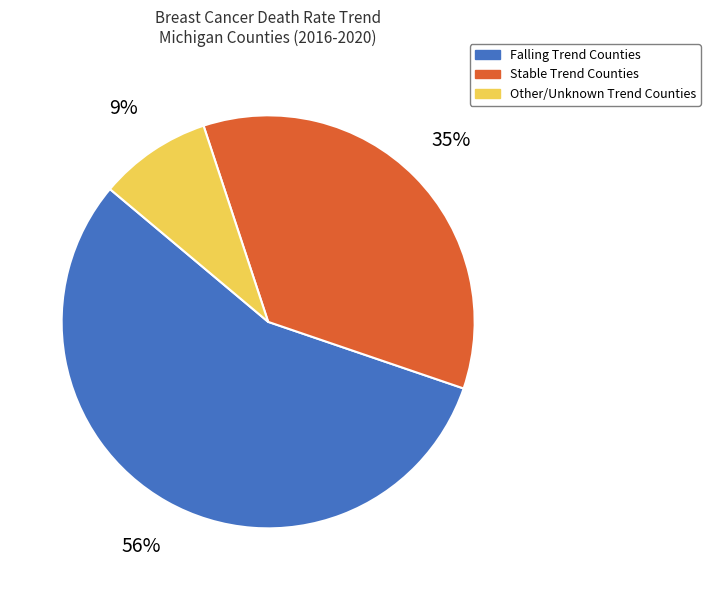

True or false: Stable Trend Counties accounts for 49% of the total.

False